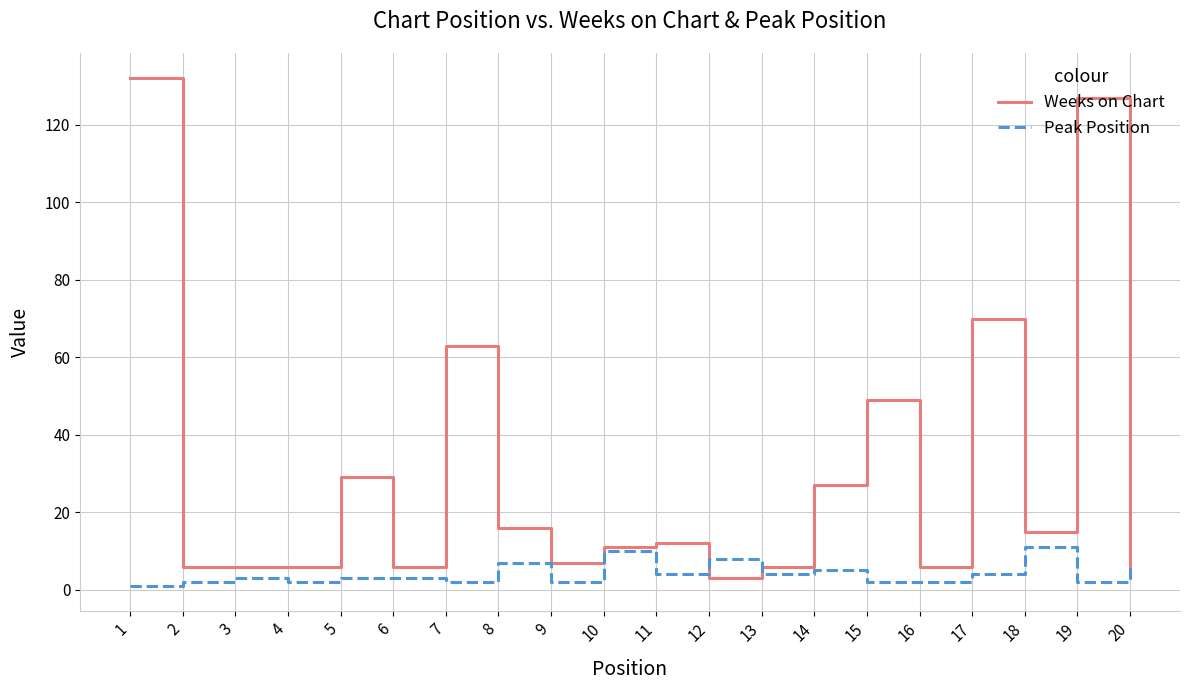

What is the spread (max minus min) of values at 5?

26